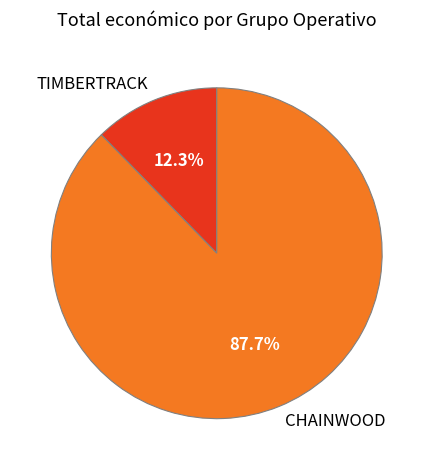

How many segments does this pie chart have?

2